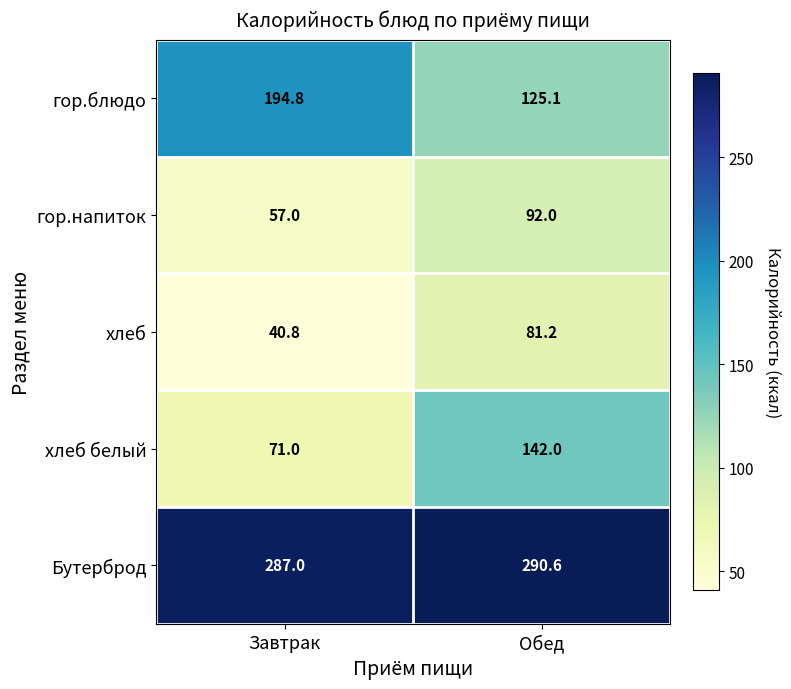

At which category is the sum across all series the highest?

Обед